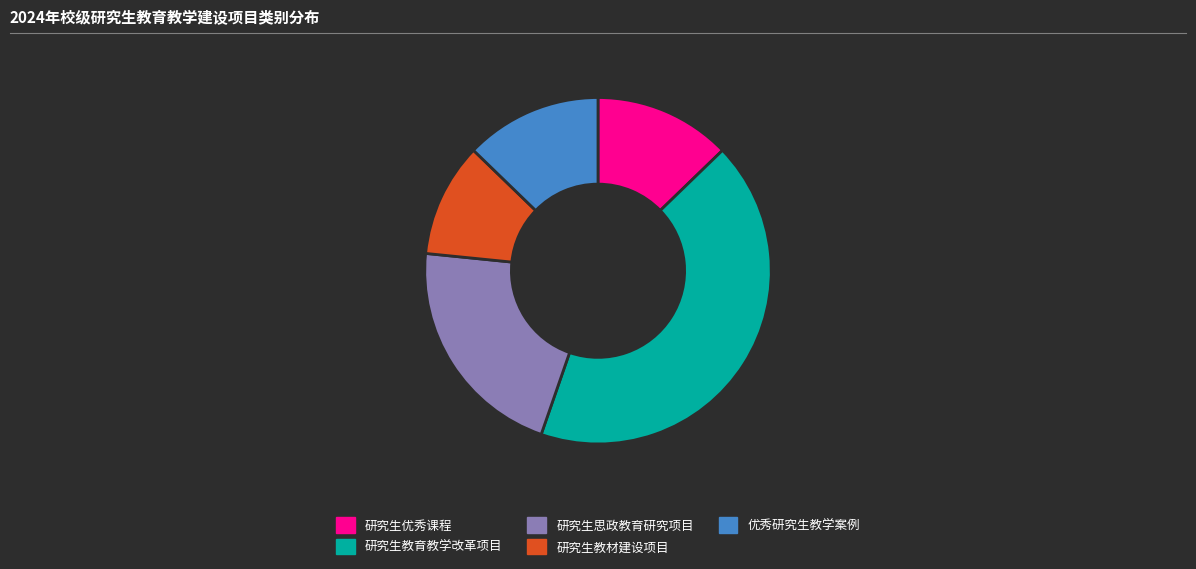

What is the ratio of the value at 研究生教材建设项目 to the value at 研究生优秀课程?

0.8